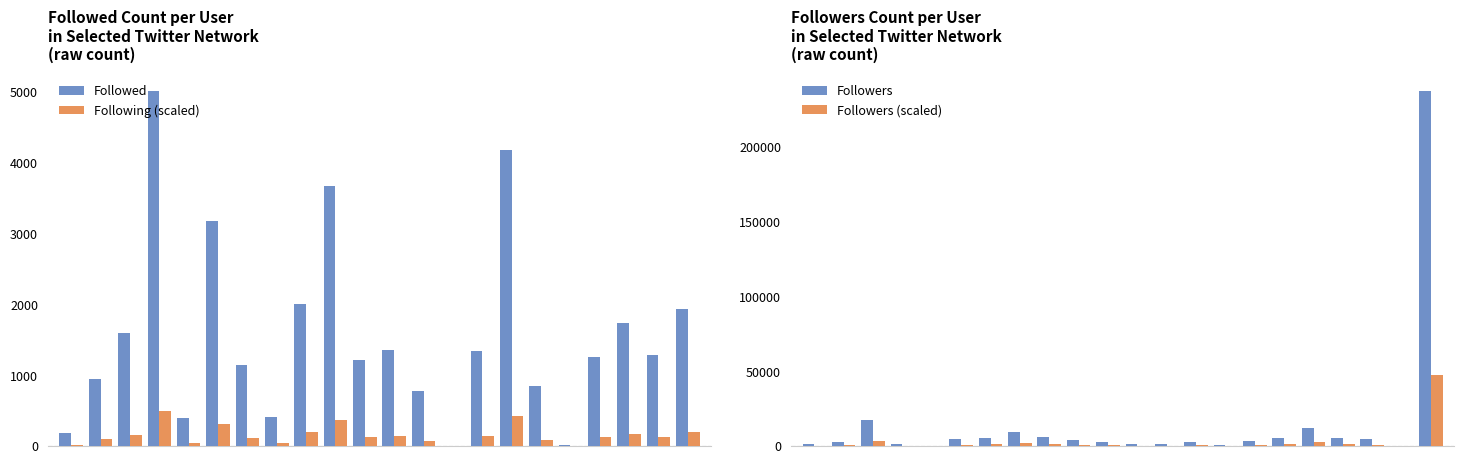

What is the sum of all Followed values?

34440.0